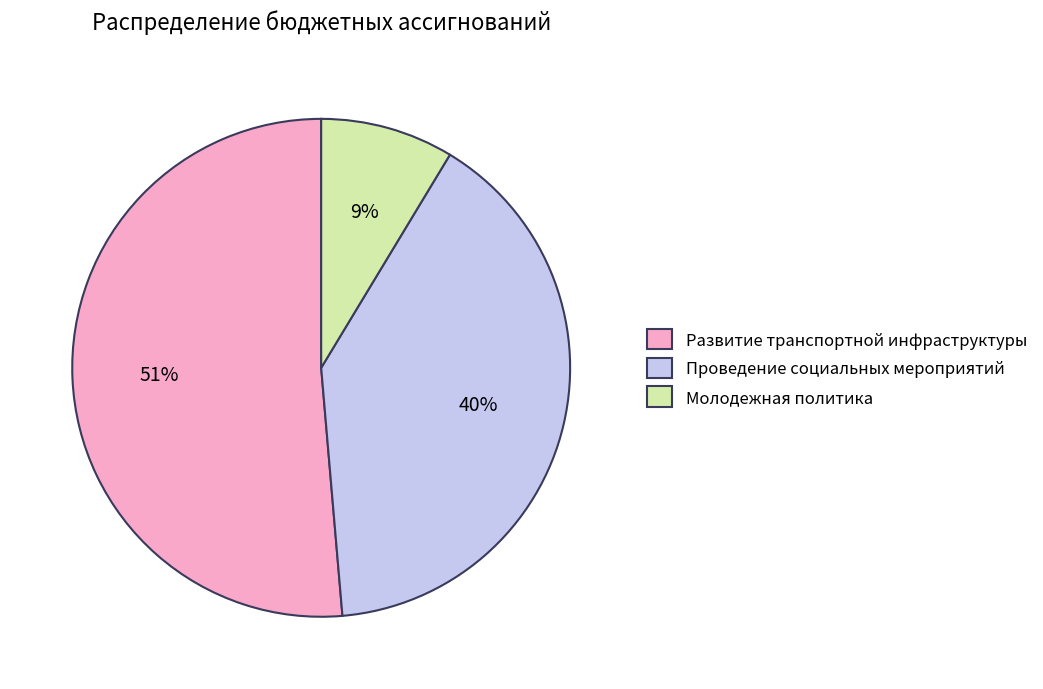

Which slice is the largest?

Развитие транспортной инфраструктуры